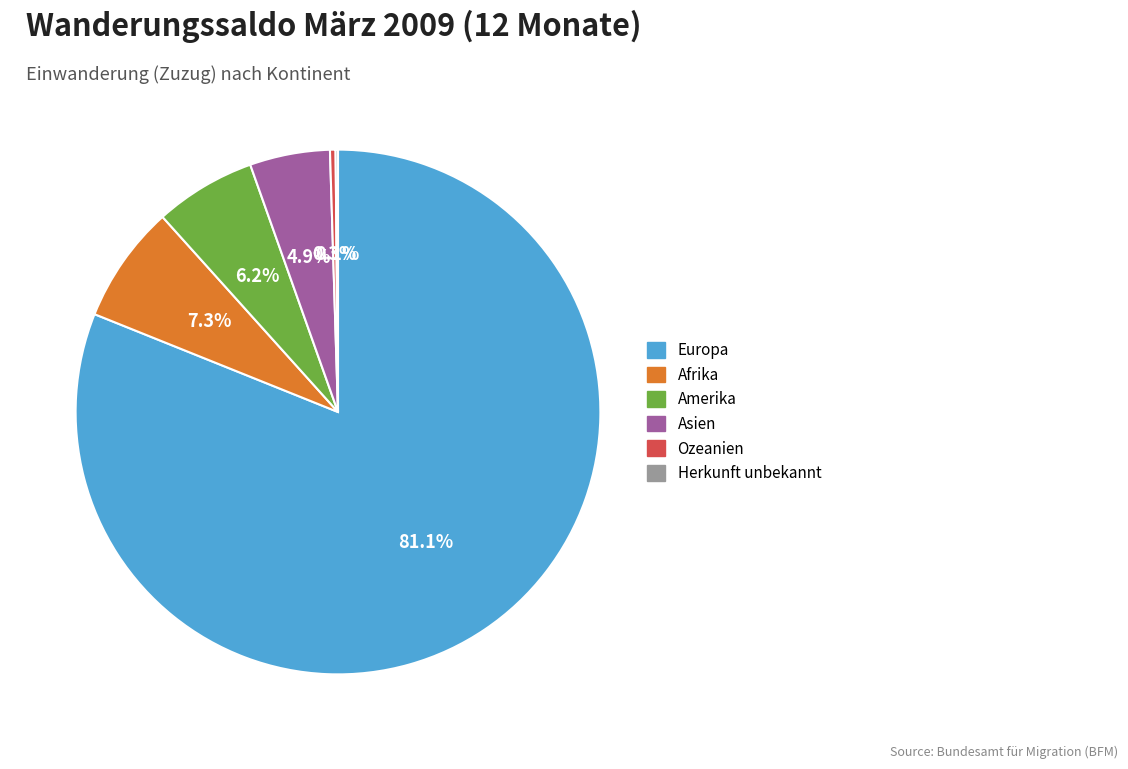

Which category has the biggest portion of the pie?

Europa